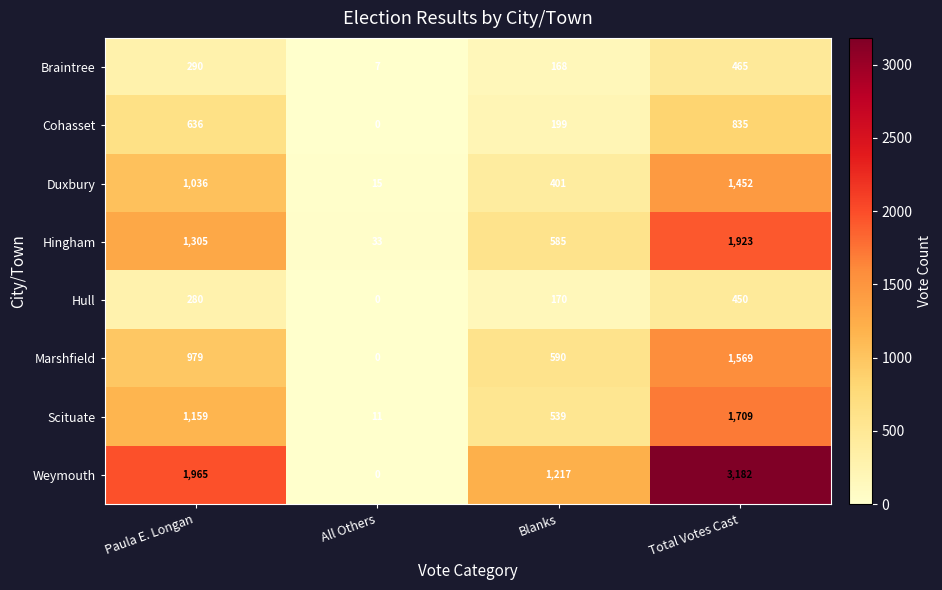

What is the average value of the Cohasset series?

418